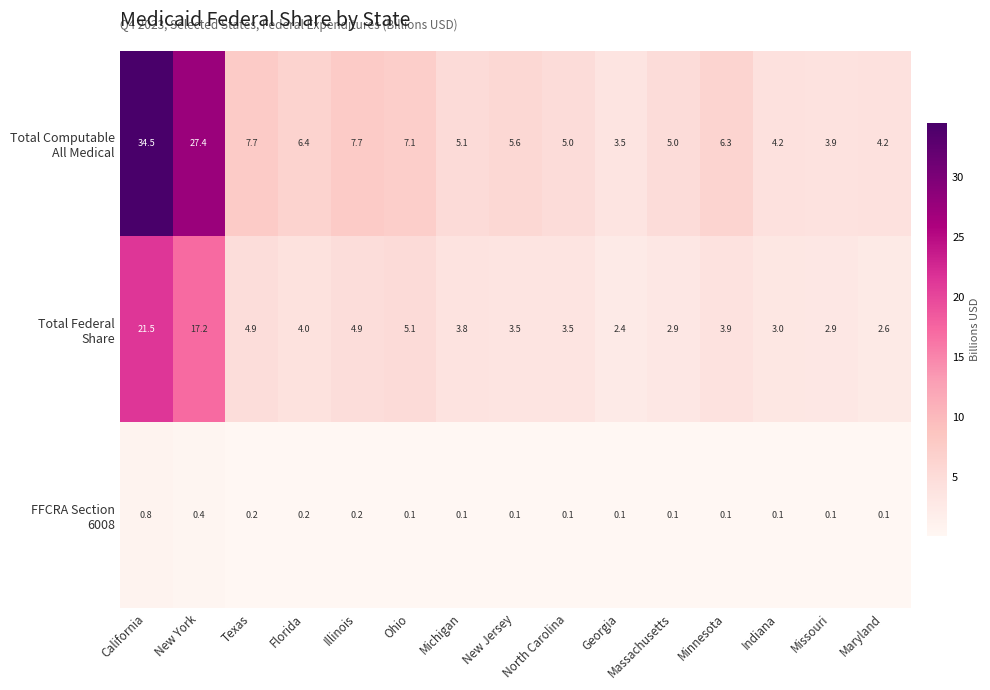

What is the spread (max minus min) of values at Indiana?

4.1